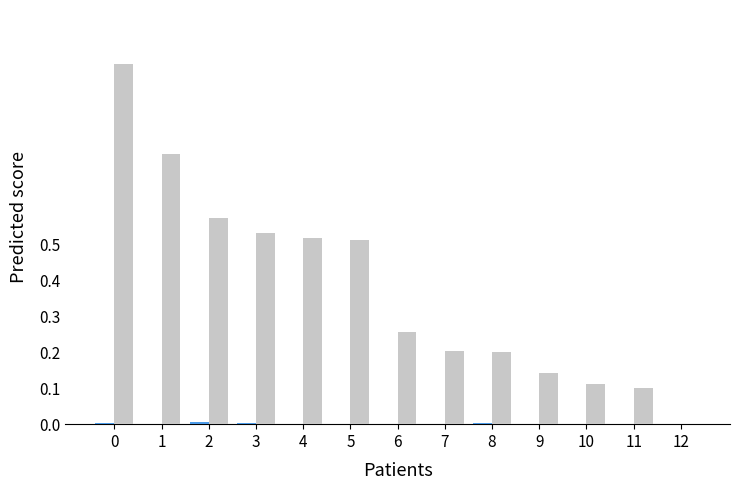

What is the greatest value displayed?

1.0